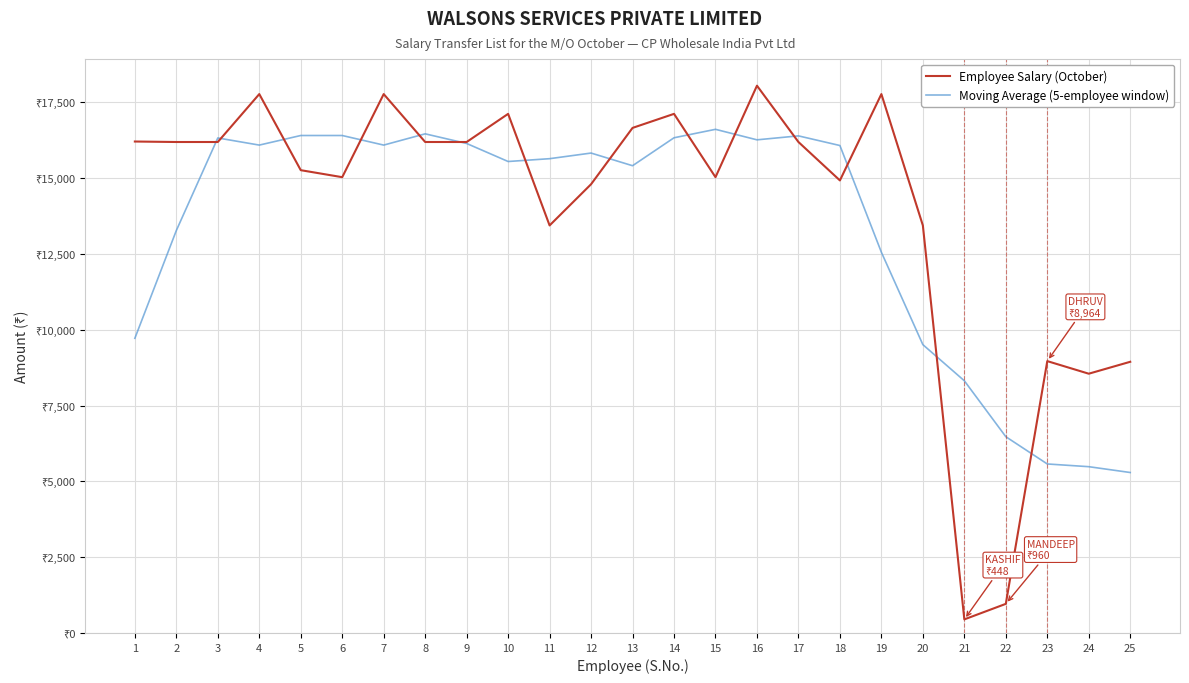

Does the chart have visible grid lines?

Yes